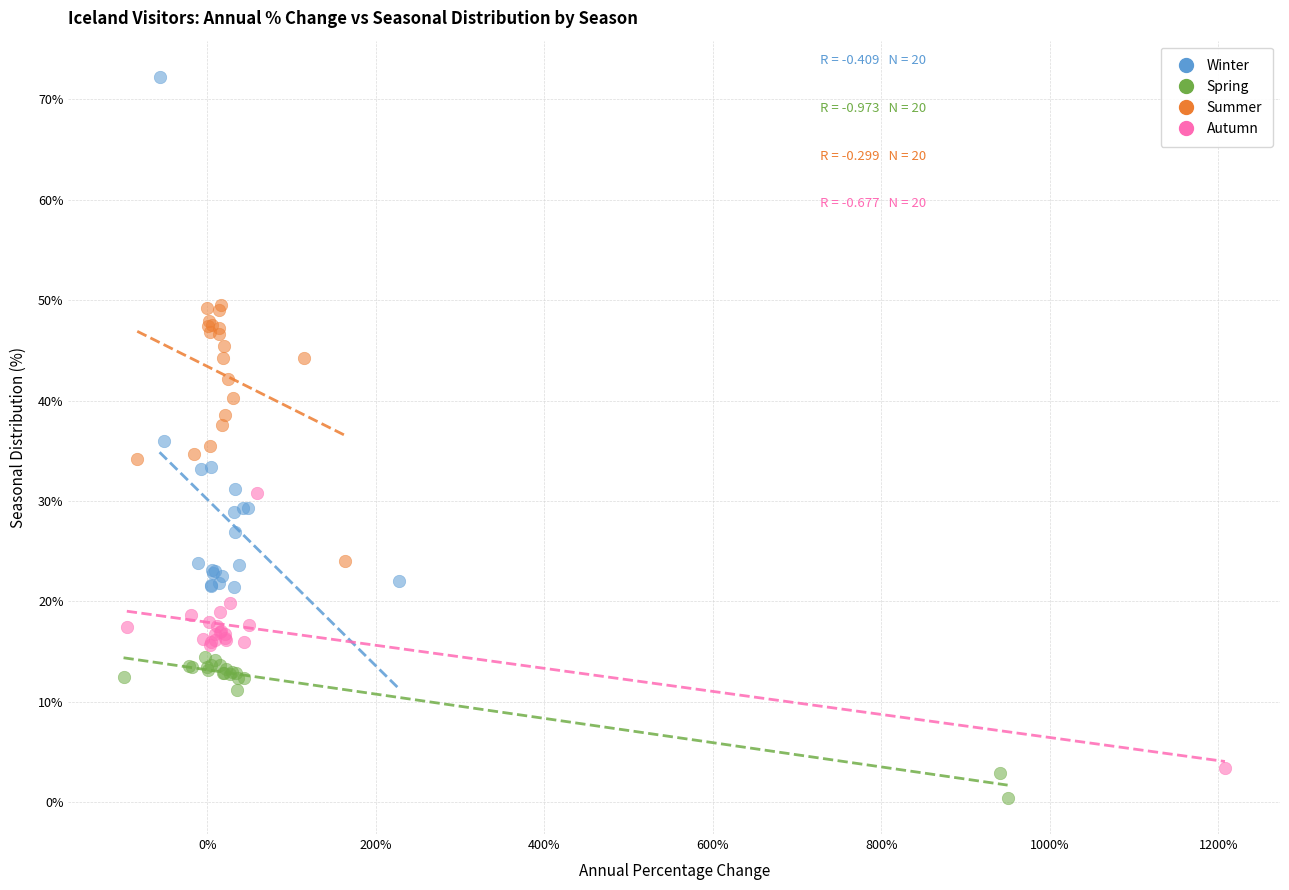

Which series reaches the maximum Y coordinate?

Winter